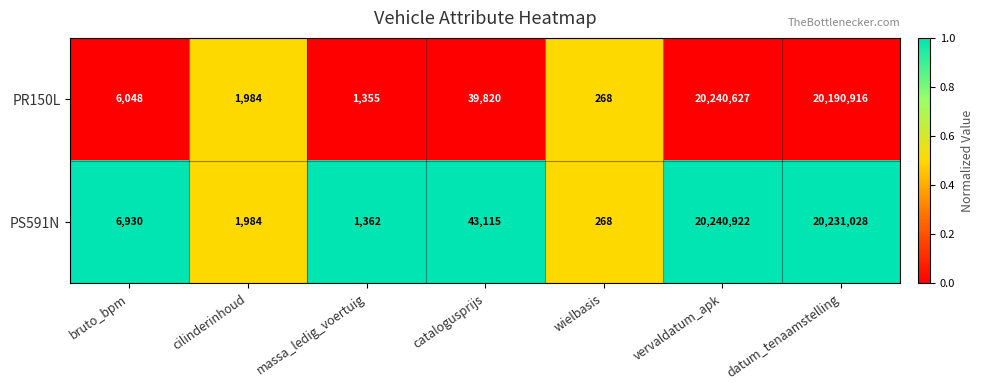

How many data points does each series have?

7